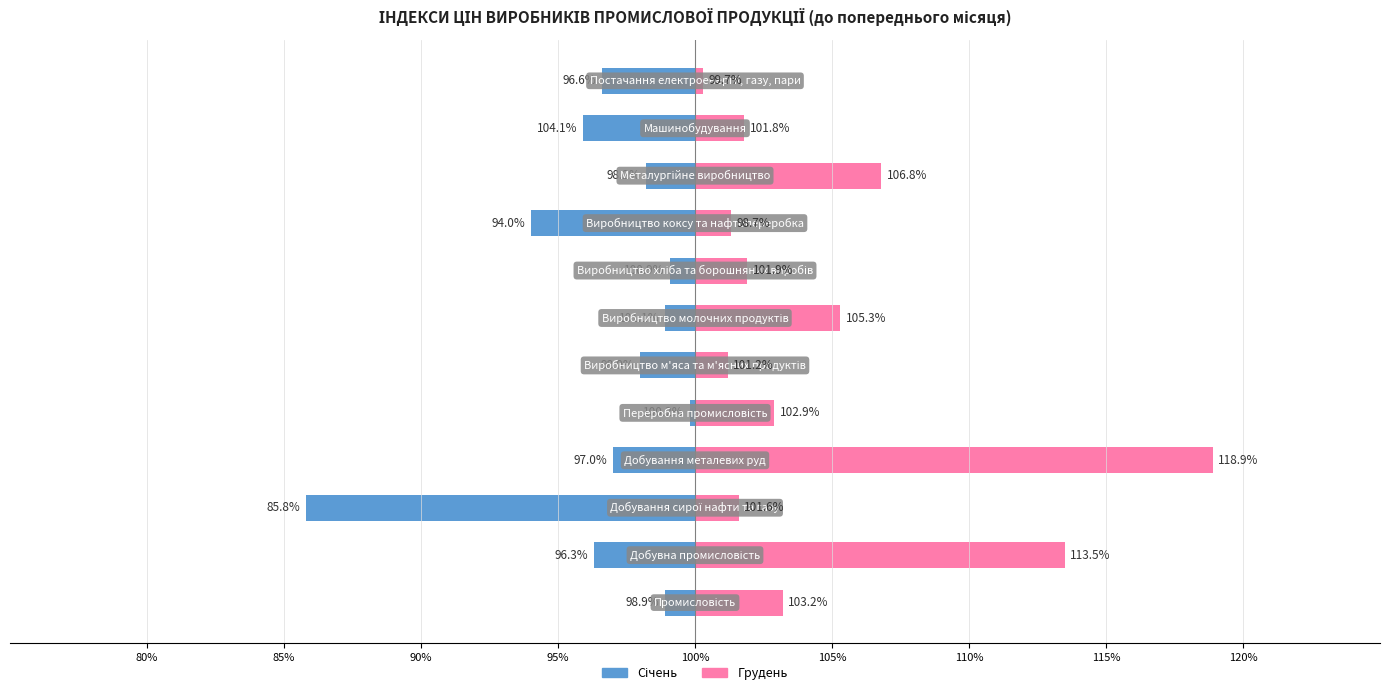

Which series changed the most between 90% and 110%?

Січень